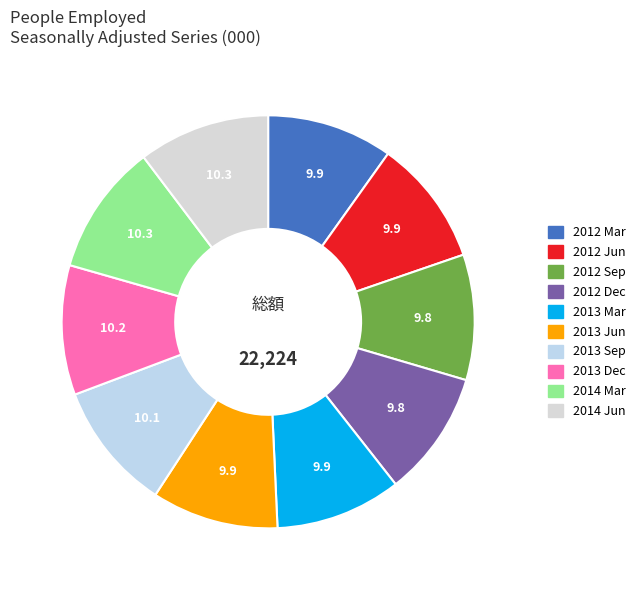

Is there a majority slice in this chart?

No